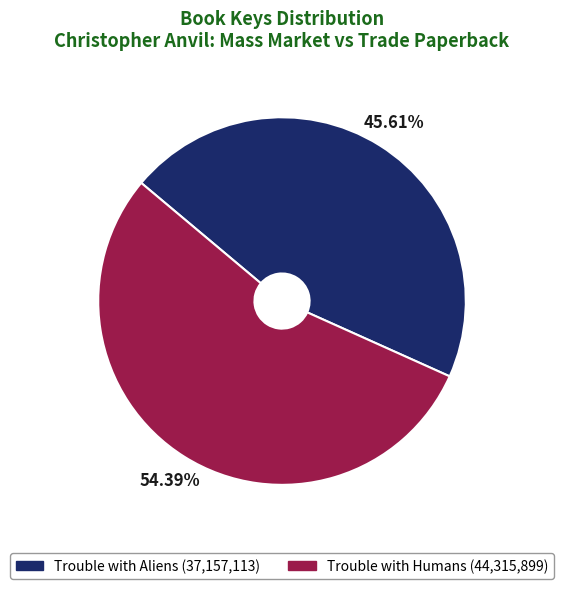

Is there a majority slice in this chart?

Yes